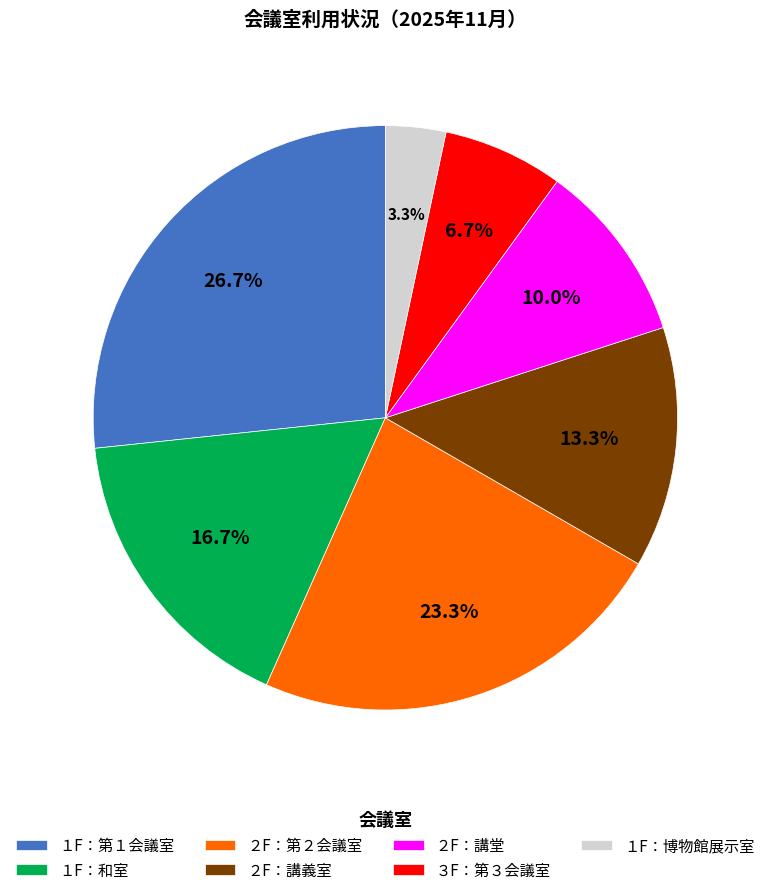

How many slices are in this pie chart?

7